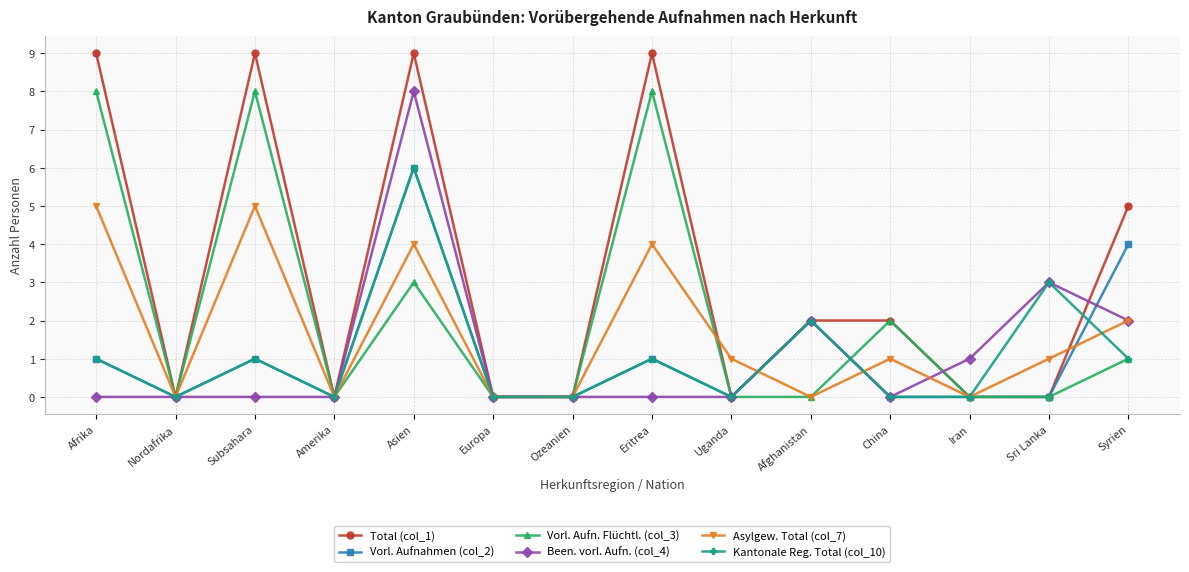

Reading right to left, list all the values displayed in this chart.

Total (col_1): Syrien=5	Sri Lanka=0	Iran=0	China=2	Afghanistan=2	Uganda=0	Eritrea=9	Ozeanien=0	Europa=0	Asien=9	Amerika=0	Subsahara=9	Nordafrika=0	Afrika=9
Vorl. Aufnahmen (col_2): Syrien=4	Sri Lanka=0	Iran=0	China=0	Afghanistan=2	Uganda=0	Eritrea=1	Ozeanien=0	Europa=0	Asien=6	Amerika=0	Subsahara=1	Nordafrika=0	Afrika=1
Vorl. Aufn. Flüchtl. (col_3): Syrien=1	Sri Lanka=0	Iran=0	China=2	Afghanistan=0	Uganda=0	Eritrea=8	Ozeanien=0	Europa=0	Asien=3	Amerika=0	Subsahara=8	Nordafrika=0	Afrika=8
Been. vorl. Aufn. (col_4): Syrien=2	Sri Lanka=3	Iran=1	China=0	Afghanistan=2	Uganda=0	Eritrea=0	Ozeanien=0	Europa=0	Asien=8	Amerika=0	Subsahara=0	Nordafrika=0	Afrika=0
Asylgew. Total (col_7): Syrien=2	Sri Lanka=1	Iran=0	China=1	Afghanistan=0	Uganda=1	Eritrea=4	Ozeanien=0	Europa=0	Asien=4	Amerika=0	Subsahara=5	Nordafrika=0	Afrika=5
Kantonale Reg. Total (col_10): Syrien=1	Sri Lanka=3	Iran=0	China=0	Afghanistan=2	Uganda=0	Eritrea=1	Ozeanien=0	Europa=0	Asien=6	Amerika=0	Subsahara=1	Nordafrika=0	Afrika=1